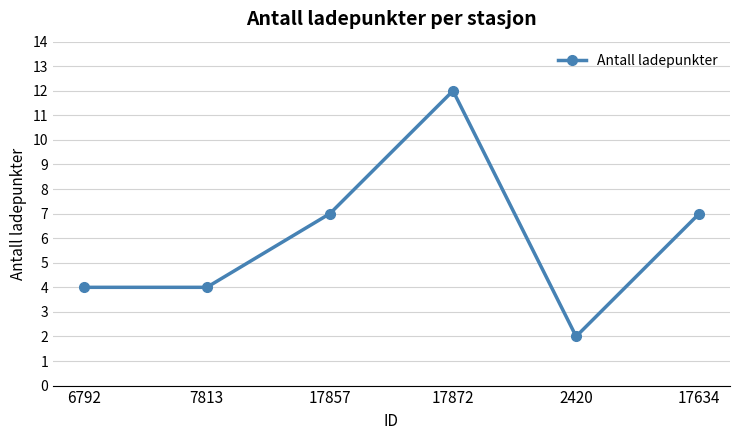

True or false: there are more than 2 points higher than both neighbors.

False